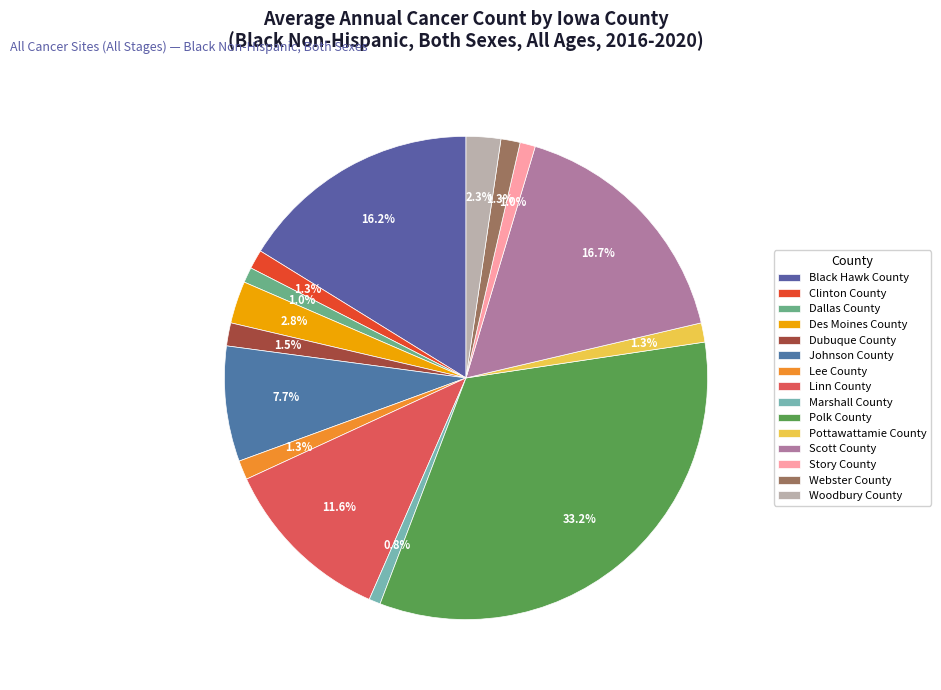

What is the total percentage of Webster County and Dubuque County?

2.8%